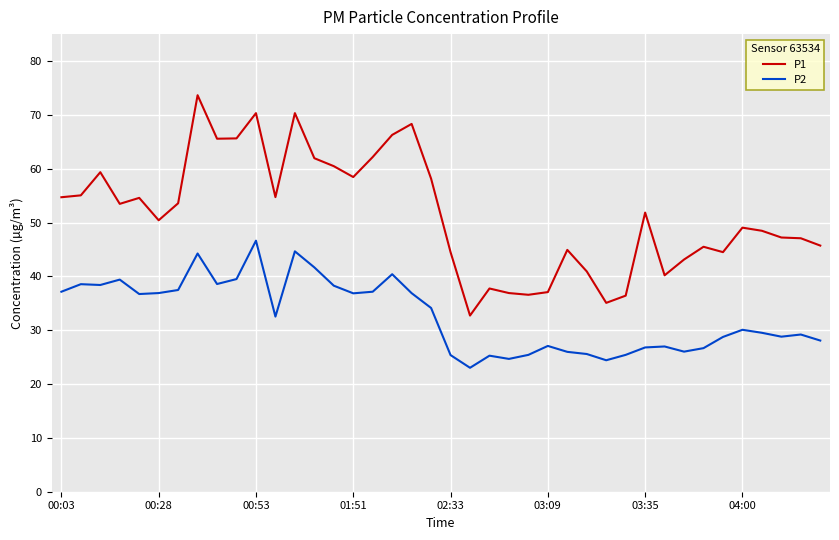

Which series has the largest total across all categories?

P1